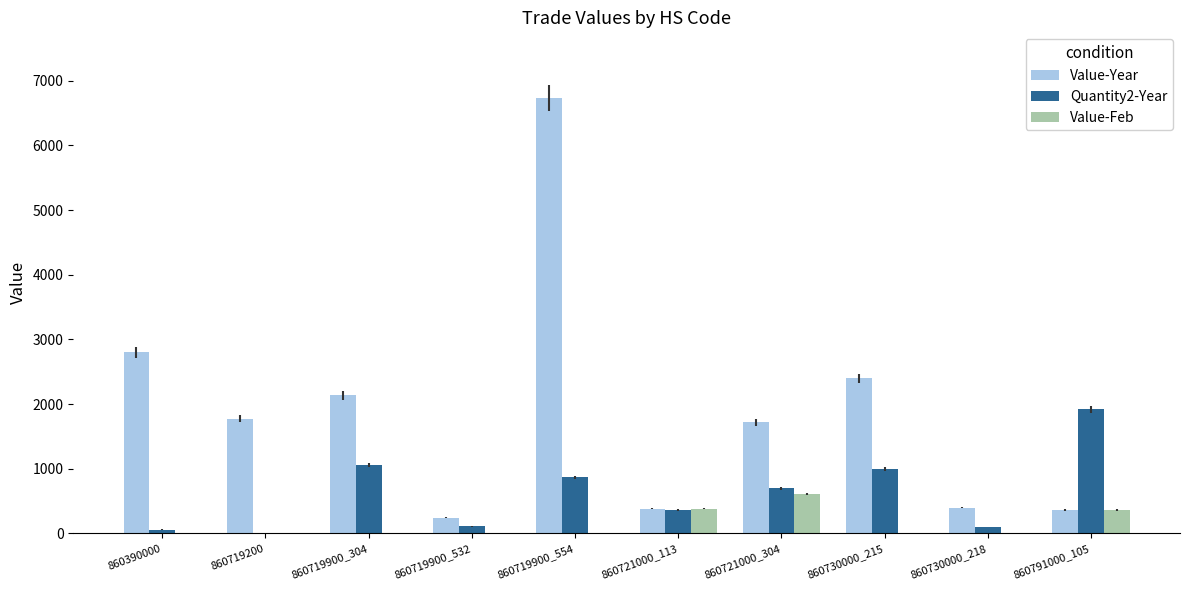

Which series has the widest spread of values?

Value-Year